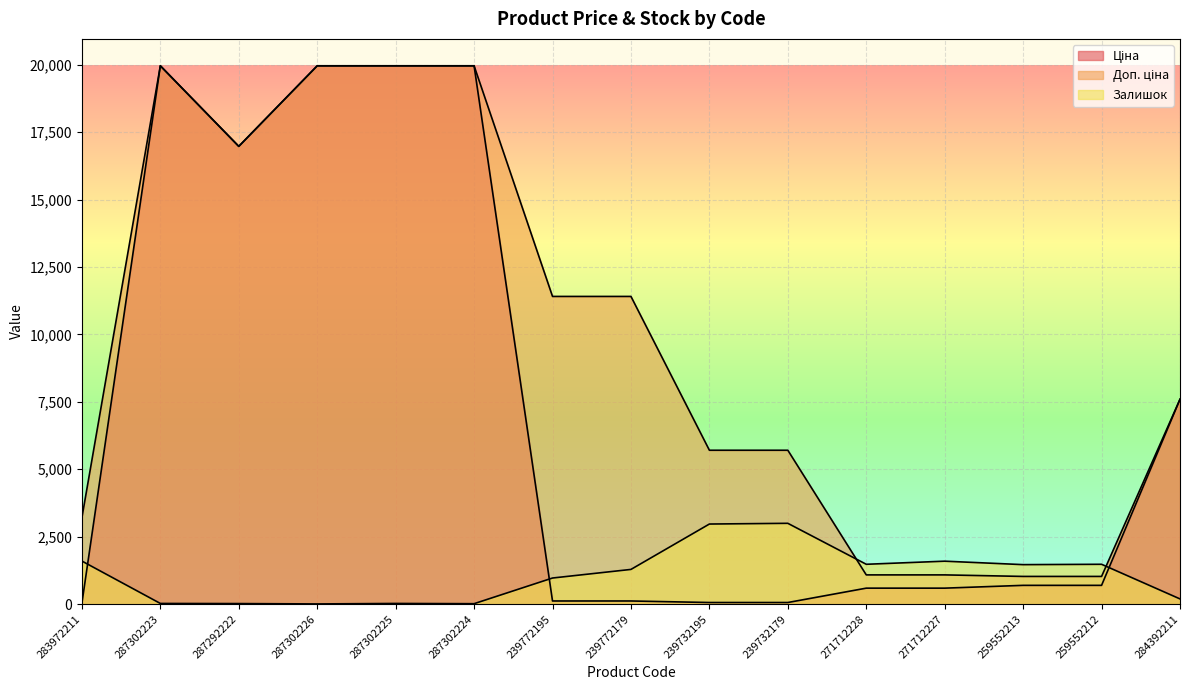

True or false: Доп. ціна has more than 0 points higher than both neighbors.

True